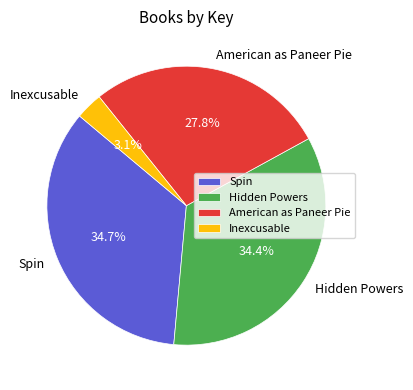

Is it true that Spin is 35% of the pie?

True